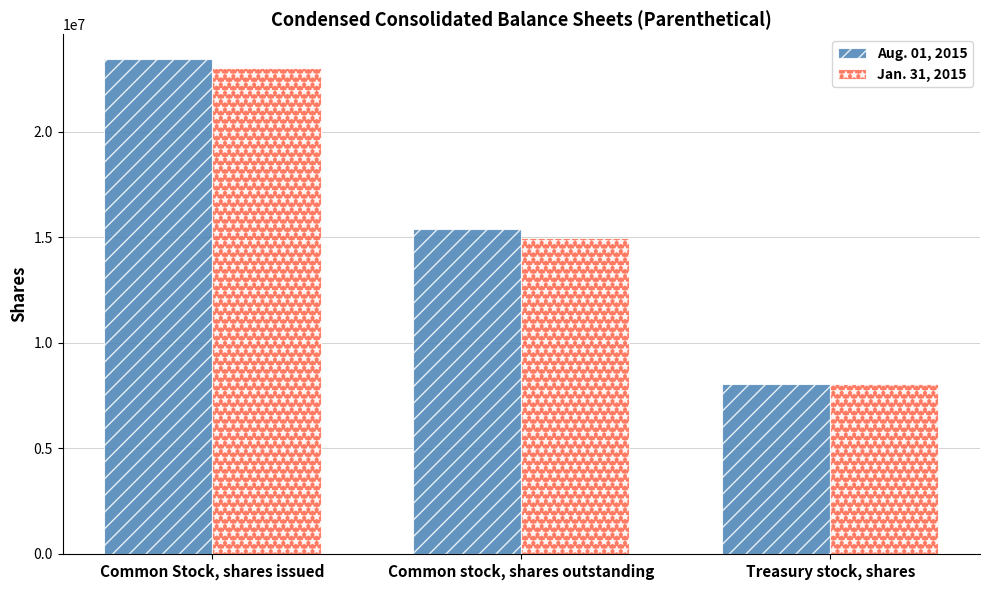

How many categories are shown in the chart?

3